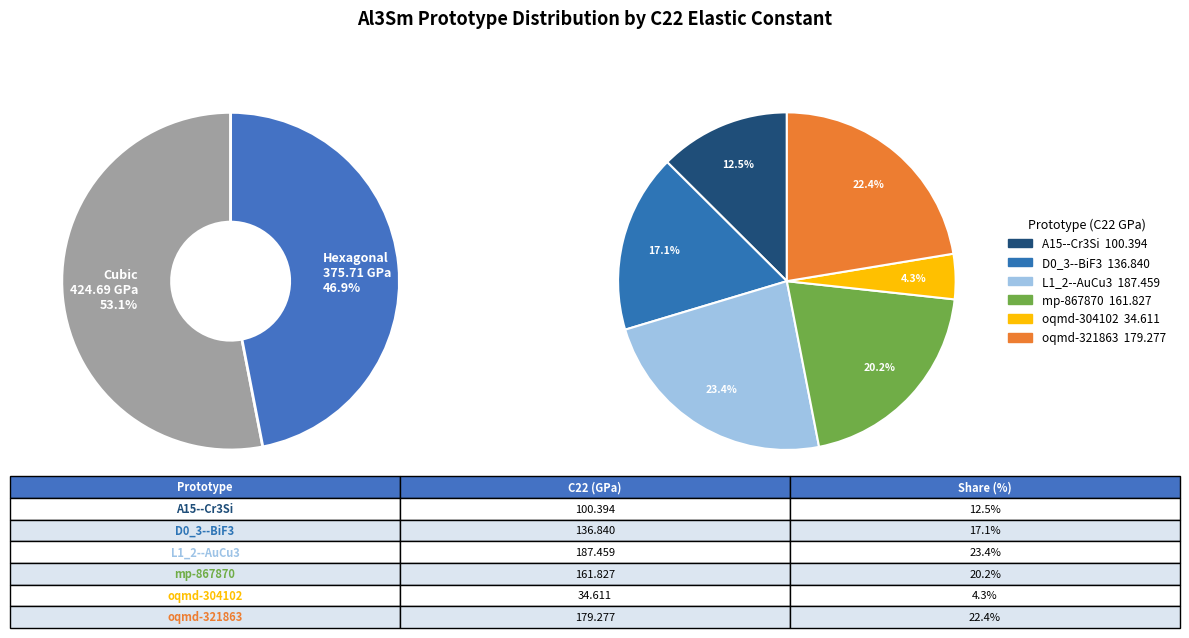

To the nearest percent, what is the difference between the A15--Cr3Si and mp-867870 slice percentages?

8%